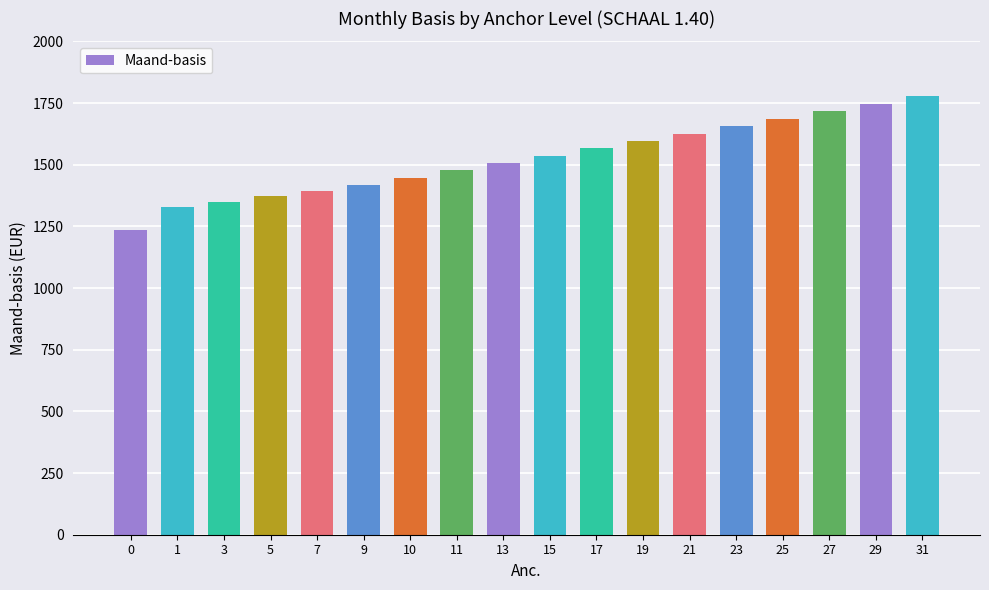

What is the sum of the values at 29 and 25?

3435.0